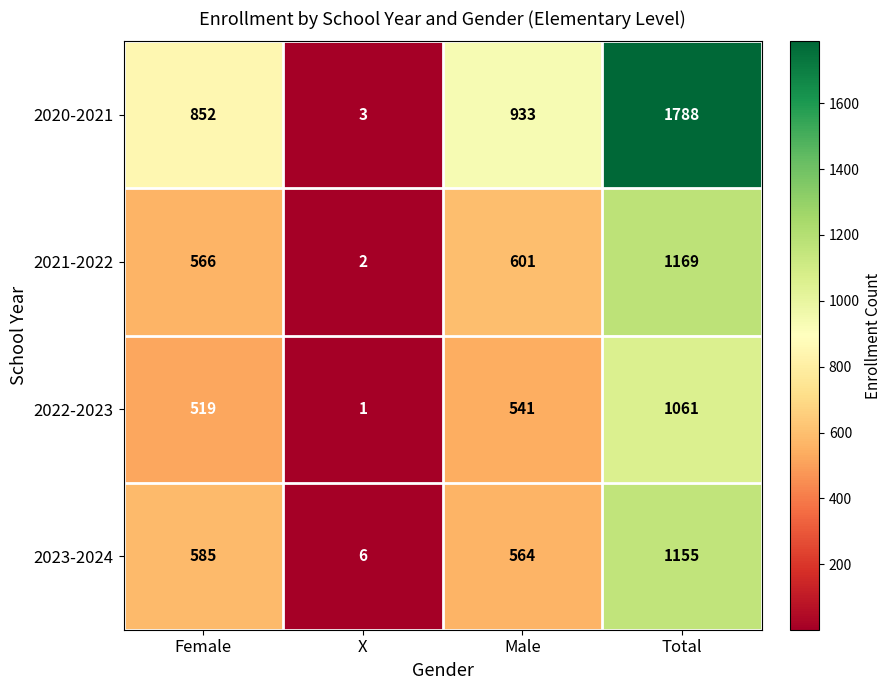

True or false: 2023-2024 has a value of 564 at Male.

True